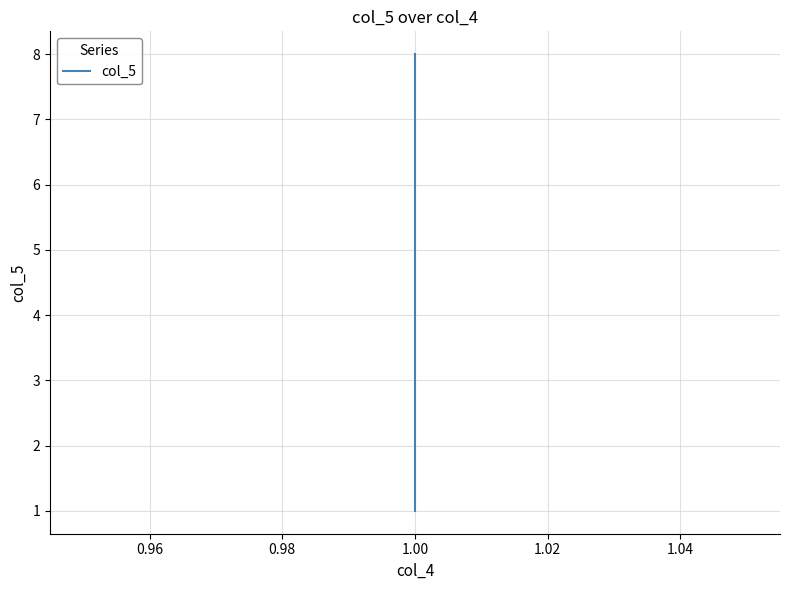

Does the chart have visible grid lines?

Yes